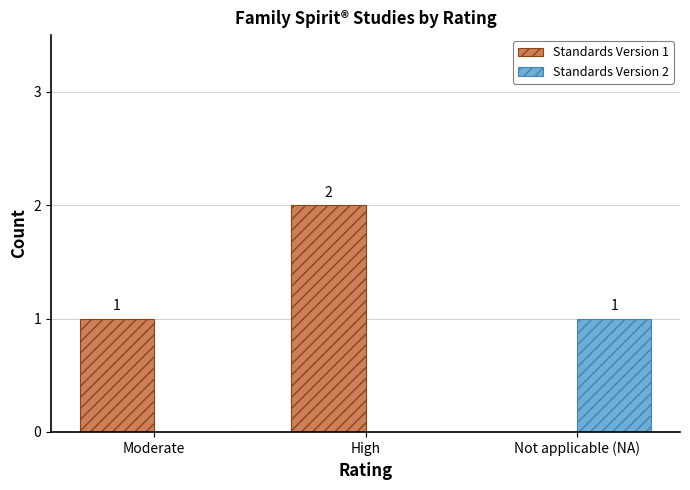

How many values in Standards Version 1 are above zero?

2